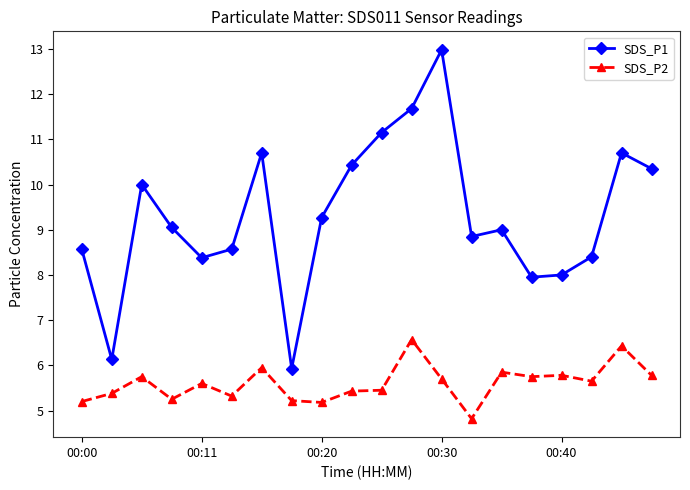

How many lines are shown in the chart?

2